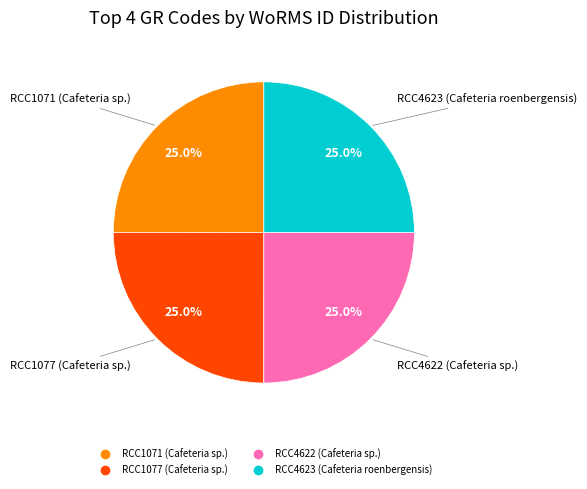

To the nearest percent, what portion does RCC4623 (Cafeteria roenbergensis) represent?

25%